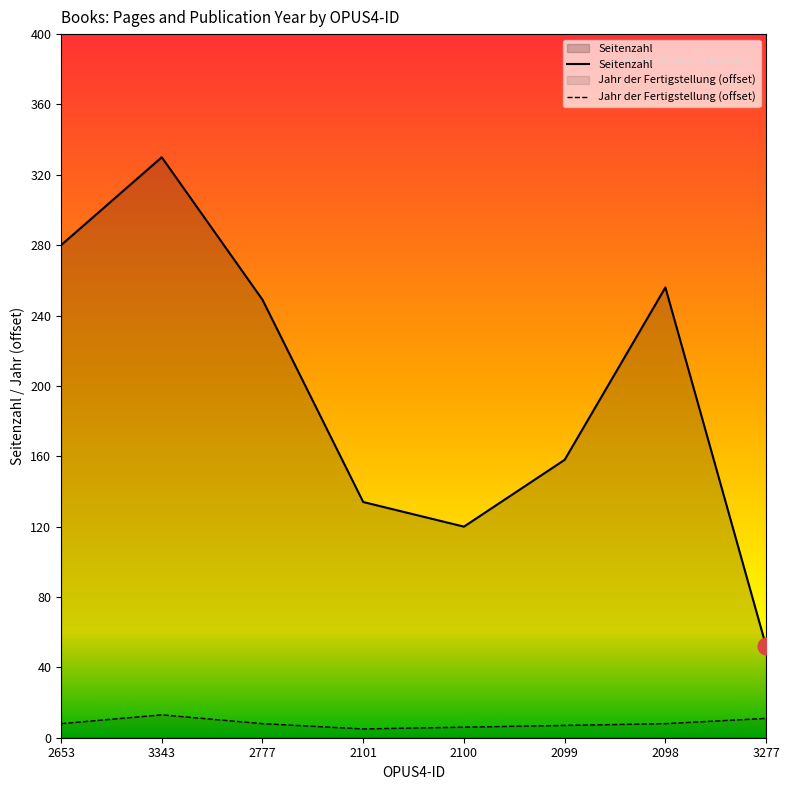

Which has a higher value, 2100 or 3277?

2100